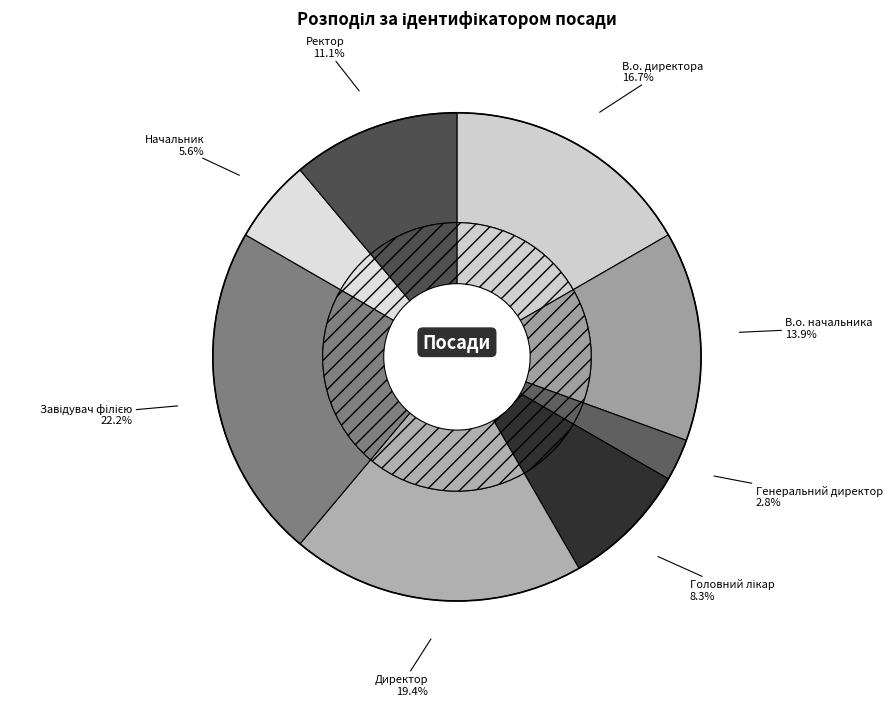

What percentage is NOT represented by Начальник?

94.4%